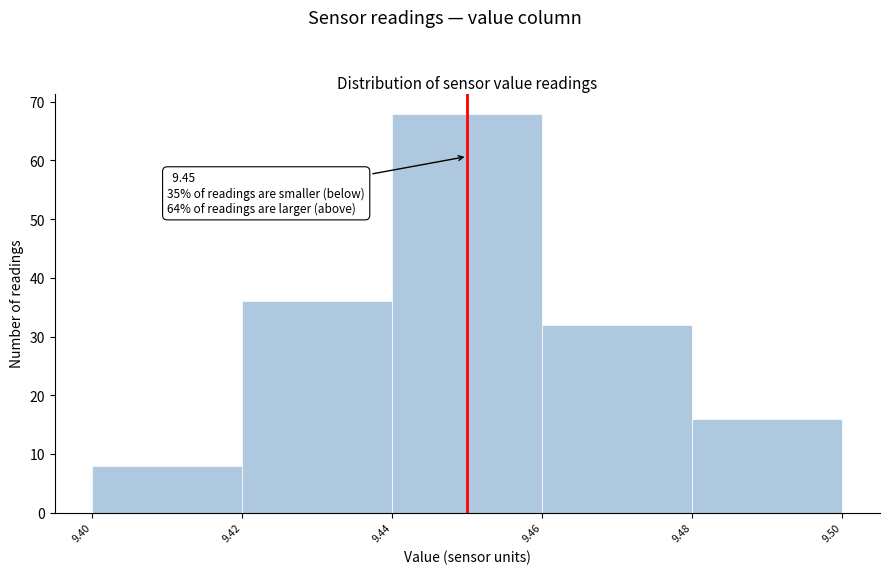

Over which range of the x-axis is the bar tallest?

9.44 to 9.46